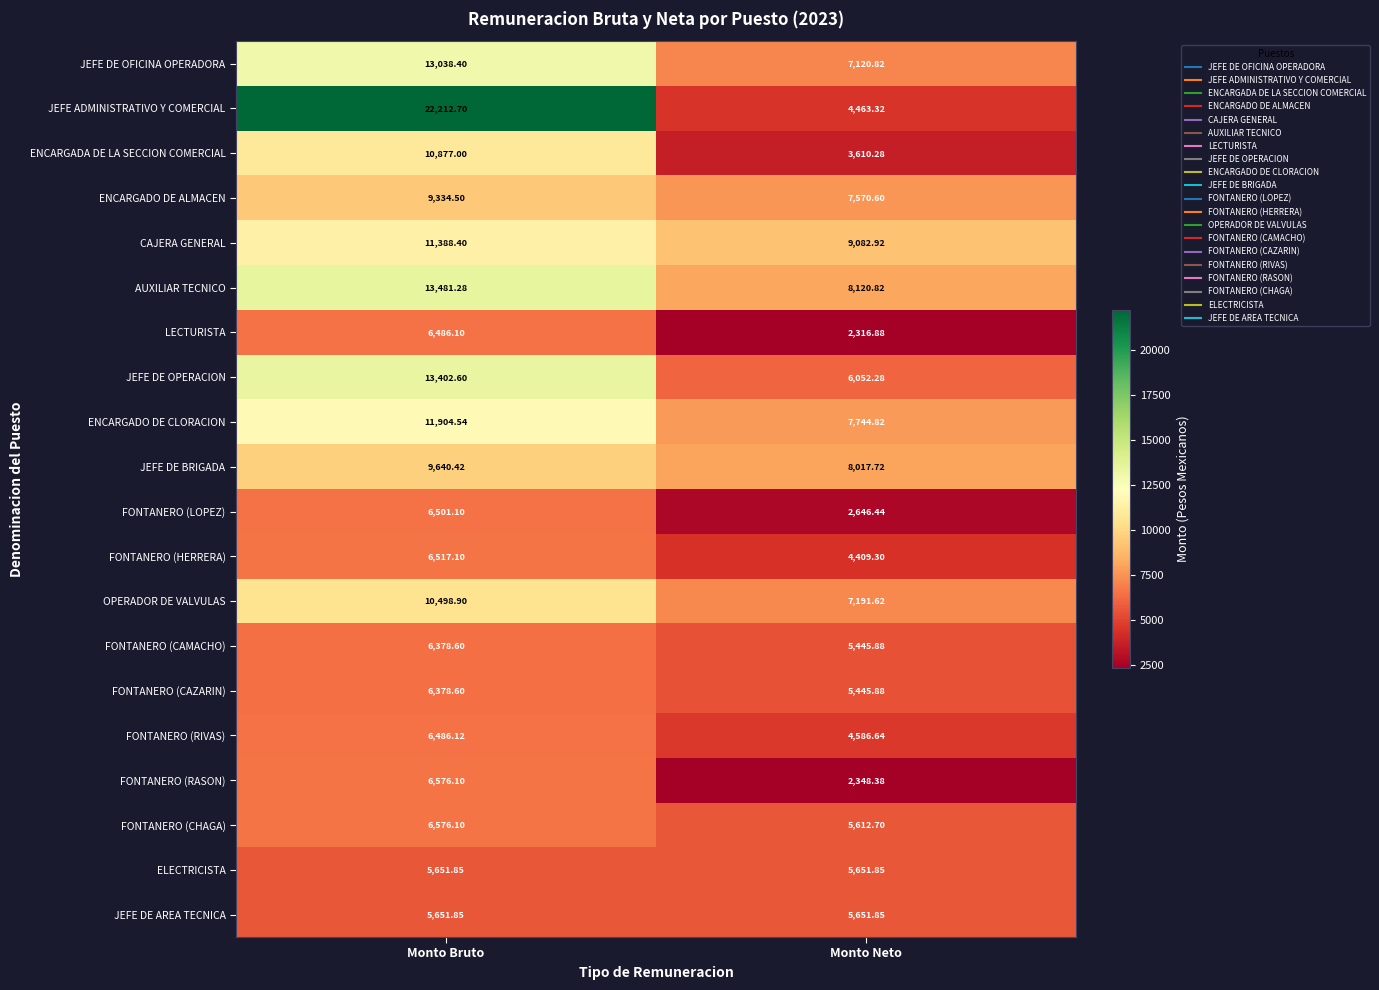

How many categories are shown in the chart?

2